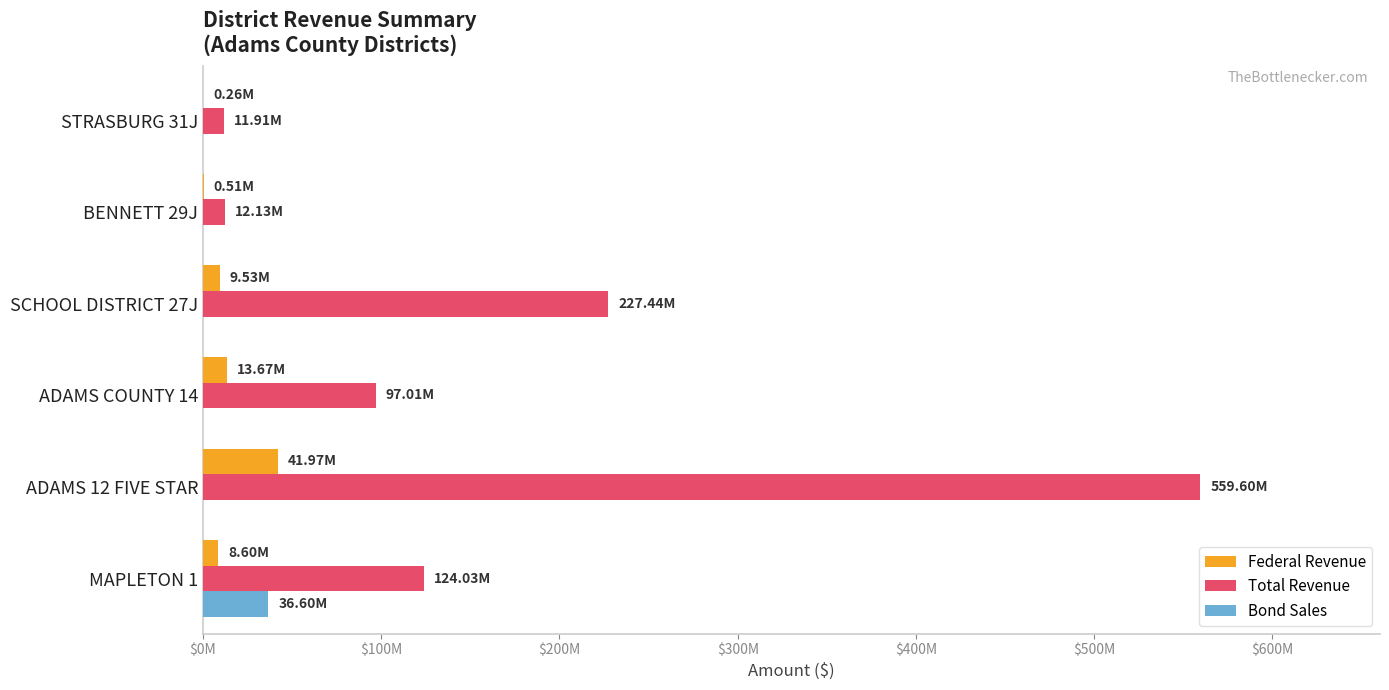

What are all the series names shown in the legend?

Federal Revenue, Total Revenue, Bond Sales